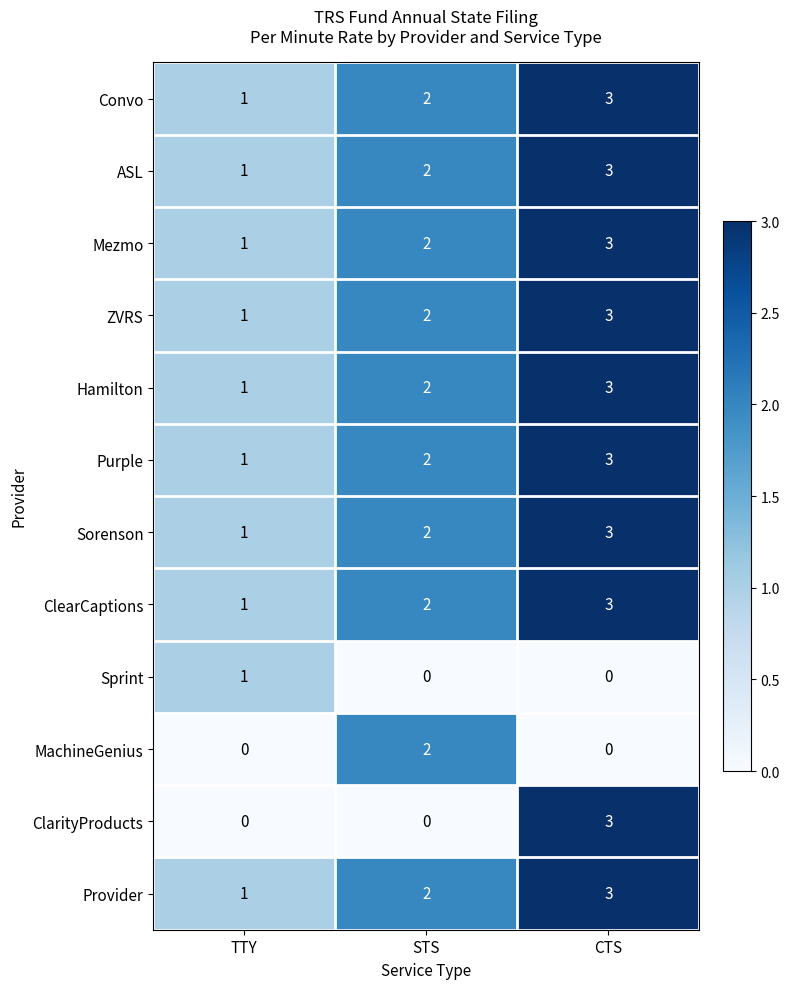

The value of ClearCaptions at CTS is 3. True or false?

True